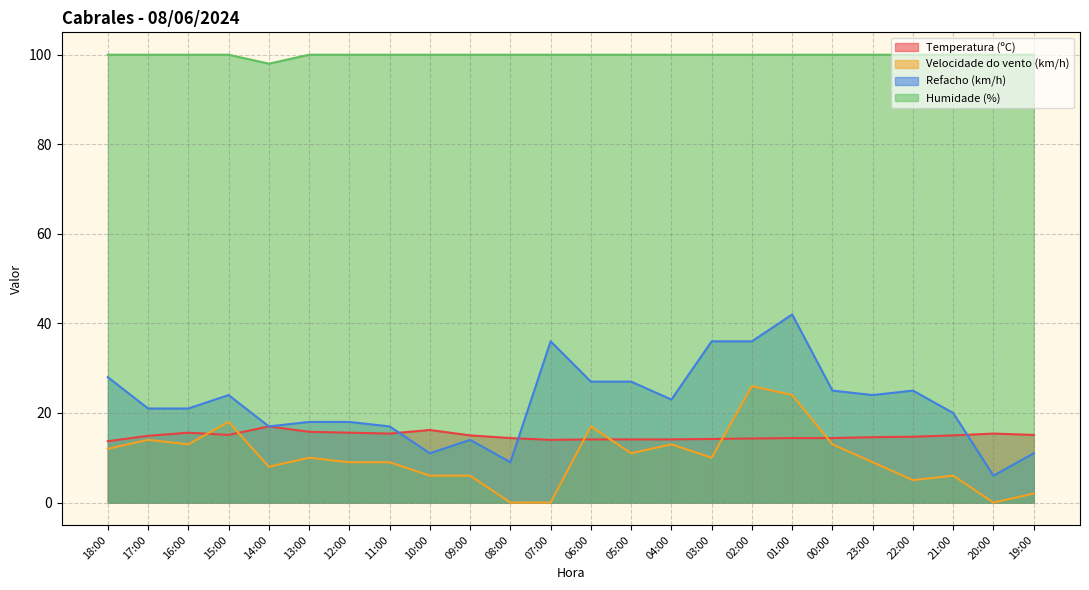

What is the value of the Humidade (%) point at the 20th from the left?

100.0